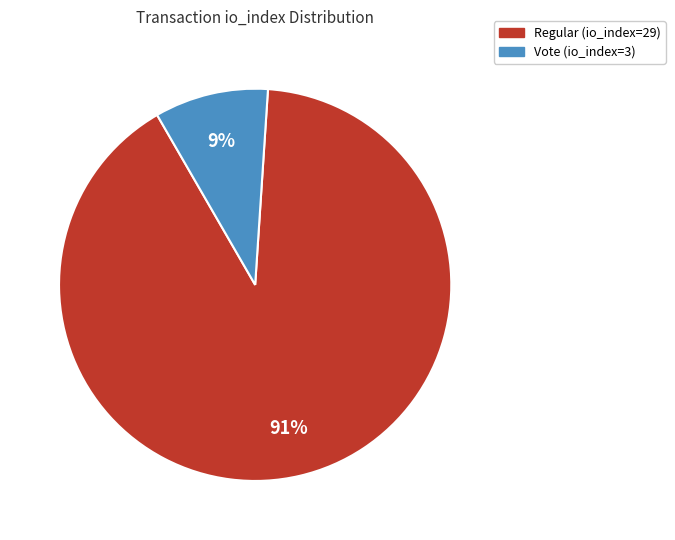

True or false: Vote (io_index=3) accounts for 9% of the total.

True